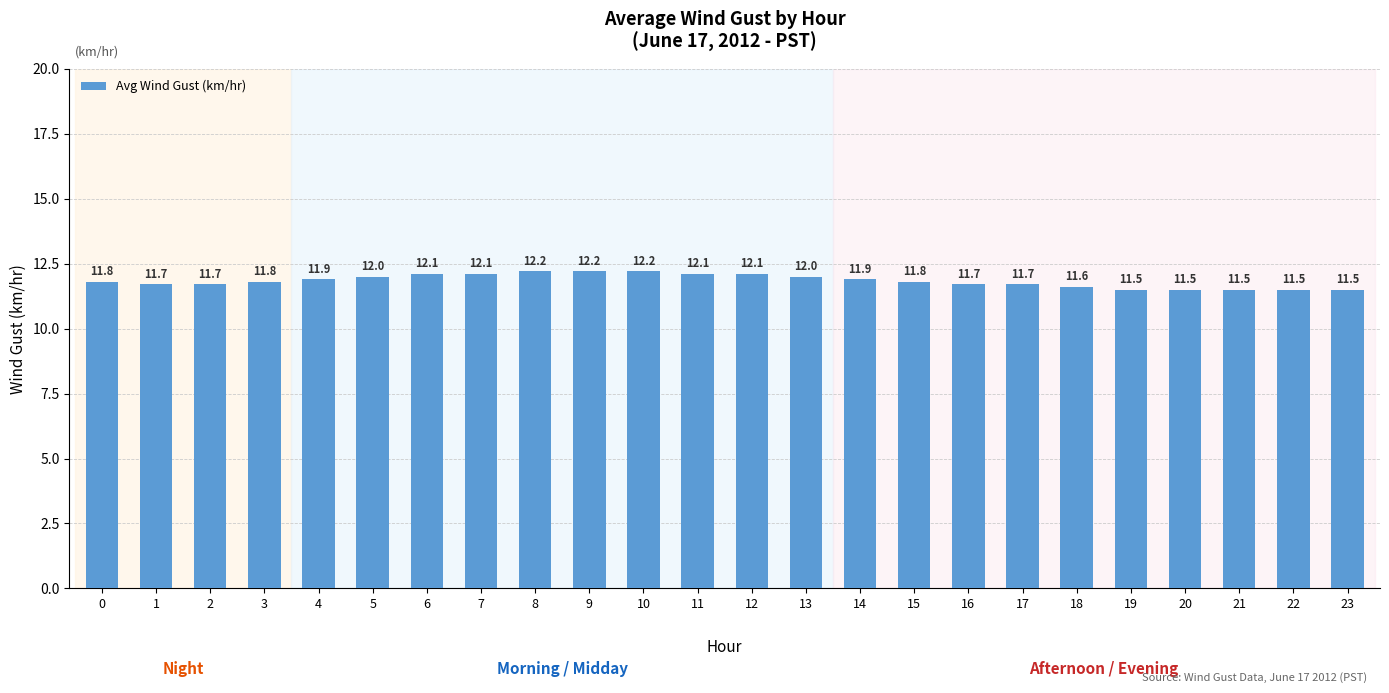

What is the minimum value shown in the chart?

11.5